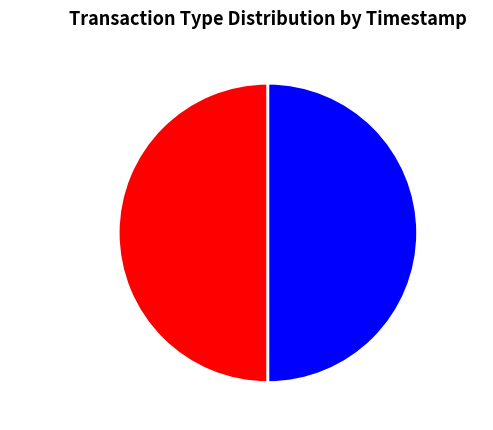

Is it true that Revocation is 50% of the pie?

True